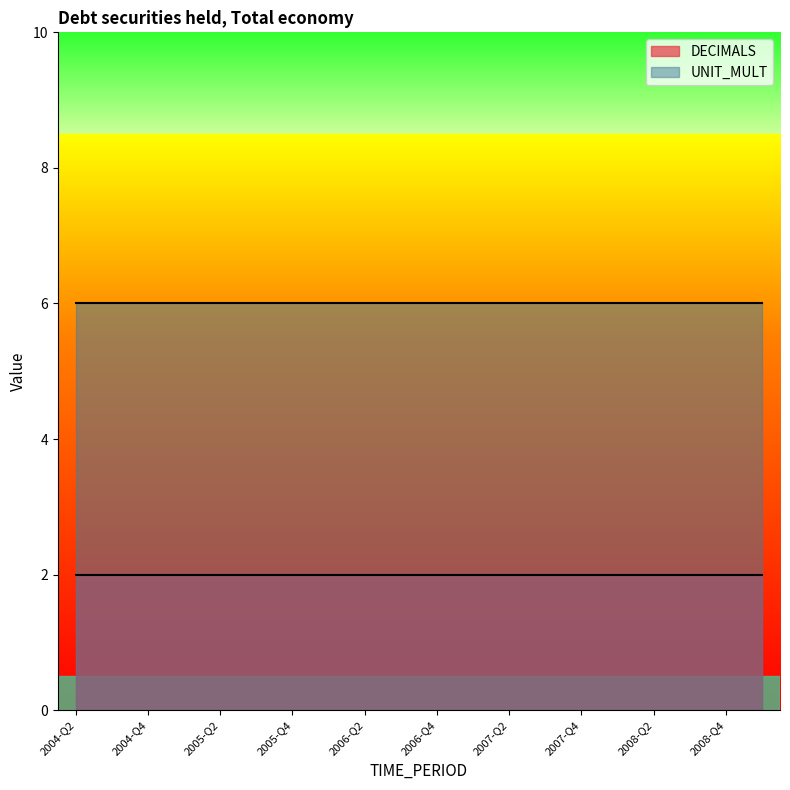

What is the label of the 17th point from the left?

2008-Q2